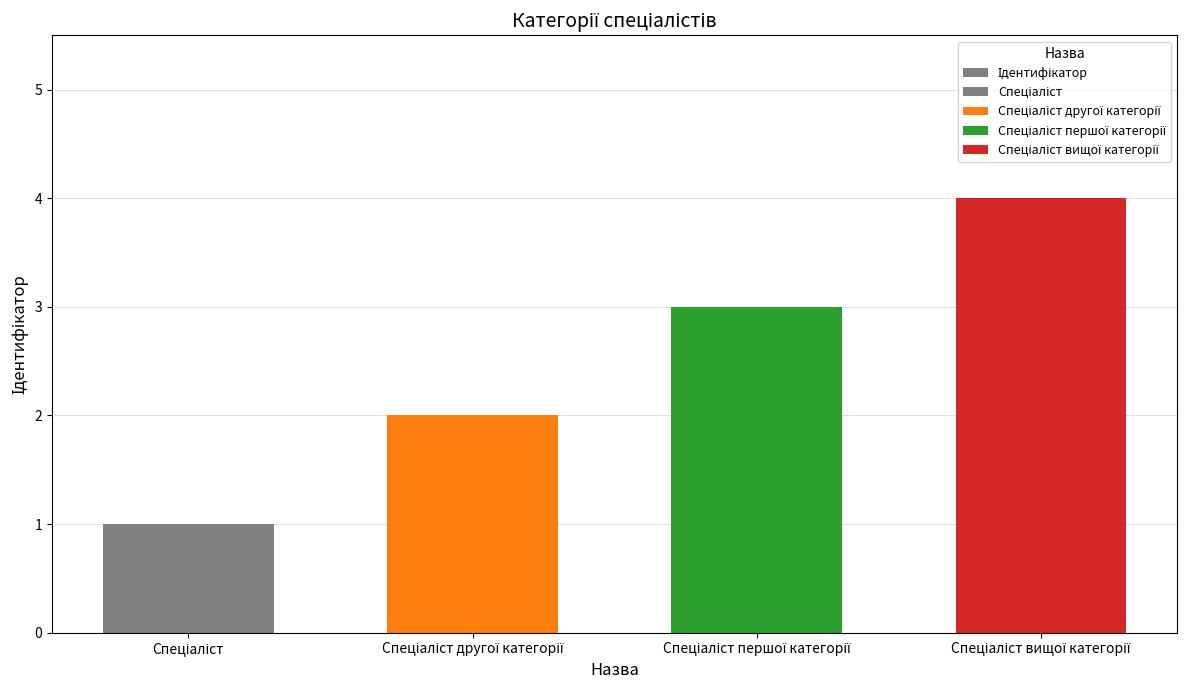

Which category has the lowest value across all series?

Спеціаліст